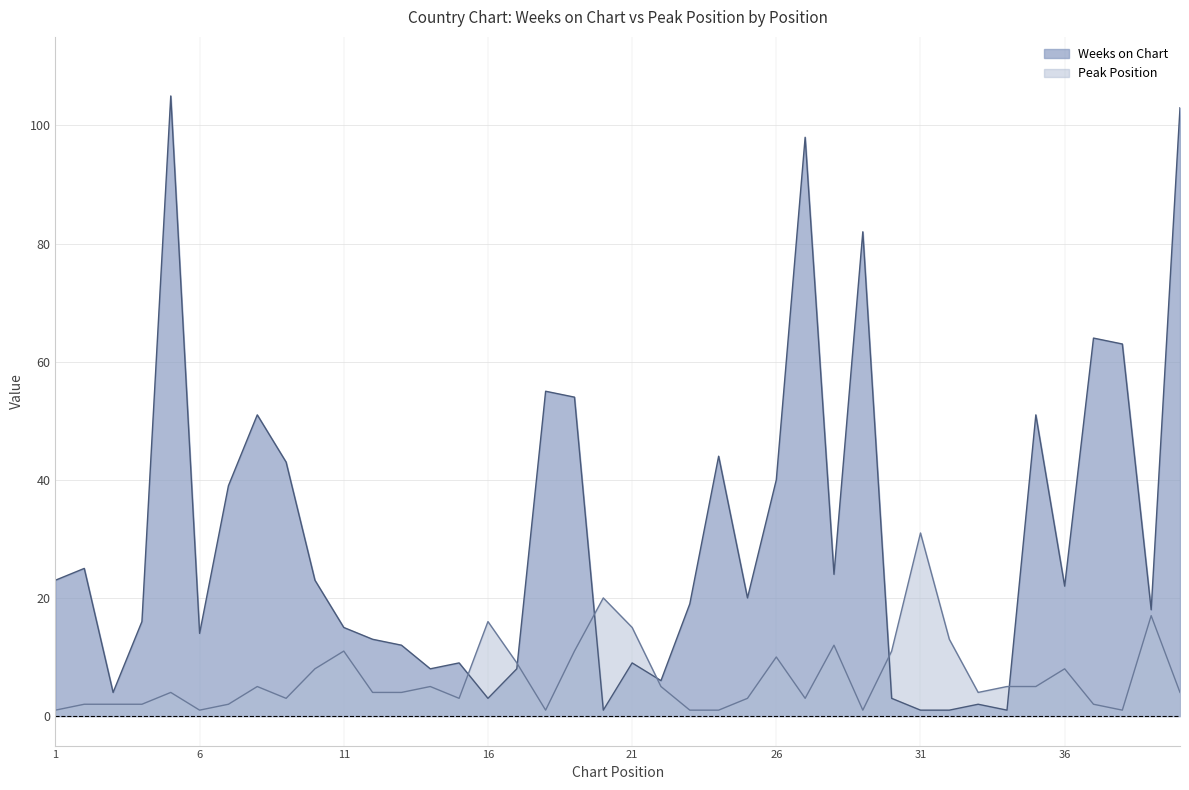

Reading left to right, list all the values displayed in this chart.

Weeks on Chart: 1=23	2=25	3=4	4=16	5=105	6=14	7=39	8=51	9=43	10=23	11=15	12=13	13=12	14=8	15=9	16=3	17=8	18=55	19=54	20=1	21=9	22=6	23=19	24=44	25=20	26=40	27=98	28=24	29=82	30=3	31=1	32=1	33=2	34=1	35=51	36=22	37=64	38=63	39=18	40=103
Peak Position: 1=1	2=2	3=2	4=2	5=4	6=1	7=2	8=5	9=3	10=8	11=11	12=4	13=4	14=5	15=3	16=16	17=9	18=1	19=11	20=20	21=15	22=5	23=1	24=1	25=3	26=10	27=3	28=12	29=1	30=11	31=31	32=13	33=4	34=5	35=5	36=8	37=2	38=1	39=17	40=4